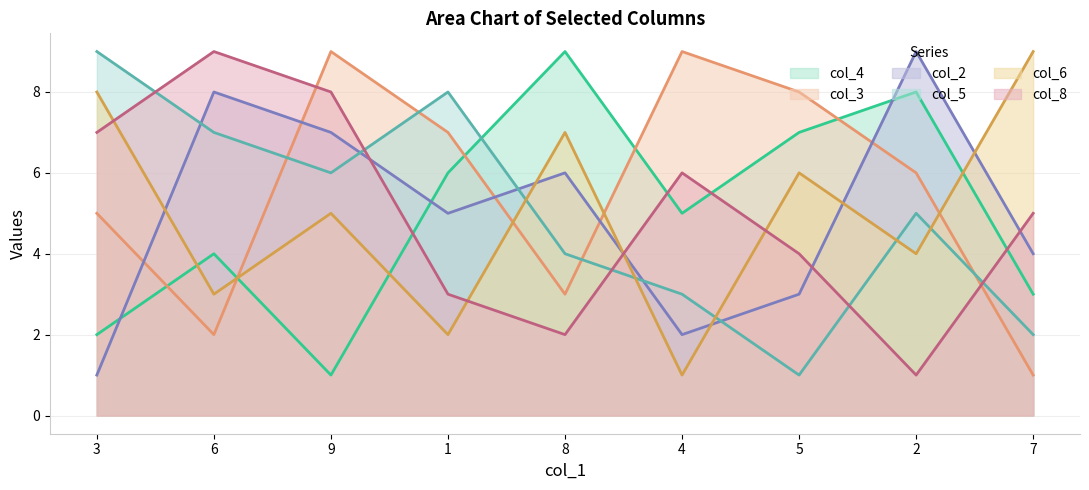

Which series has the largest range (max minus min)?

col_4